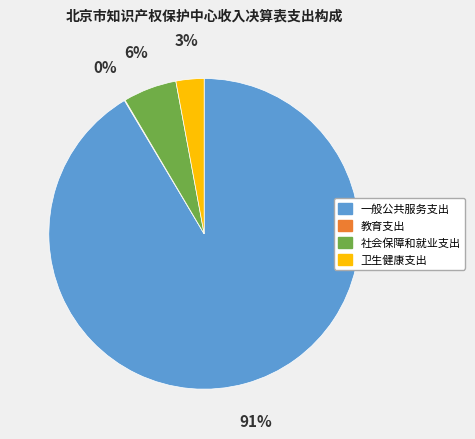

Is the sum of 一般公共服务支出 and 社会保障和就业支出 greater than half?

Yes